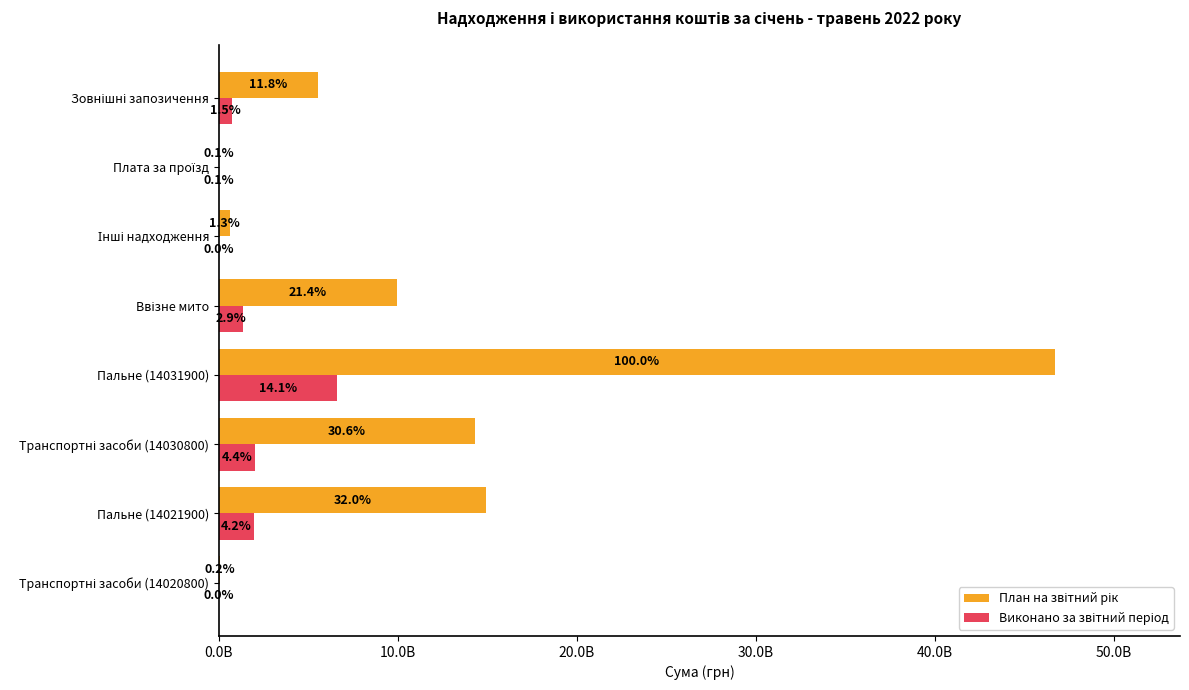

List the series in order of their overall mean, lowest first.

Виконано за звітний період, План на звітний рік